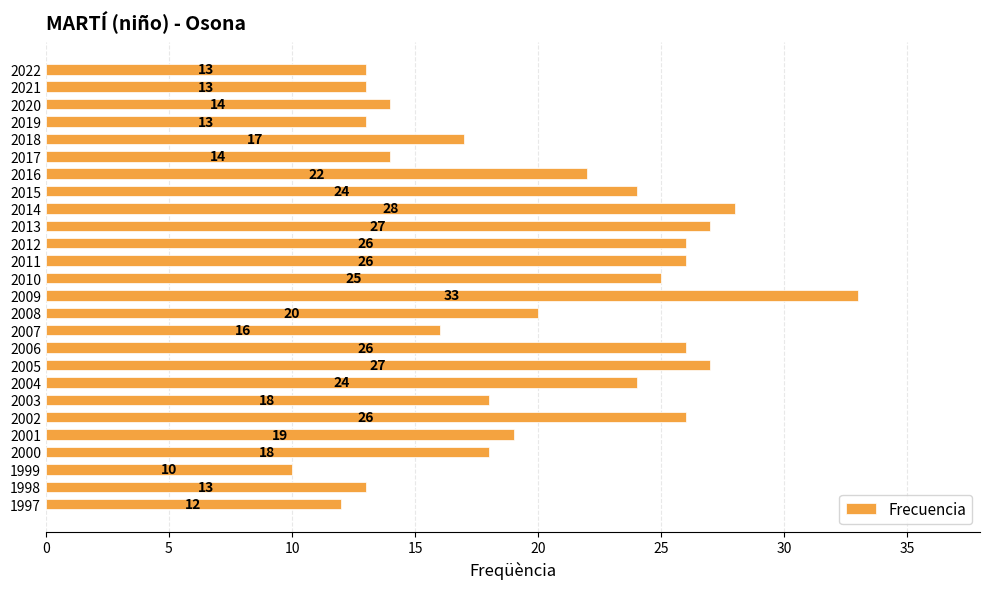

What is the change in value from 2014 to 2003?

-10